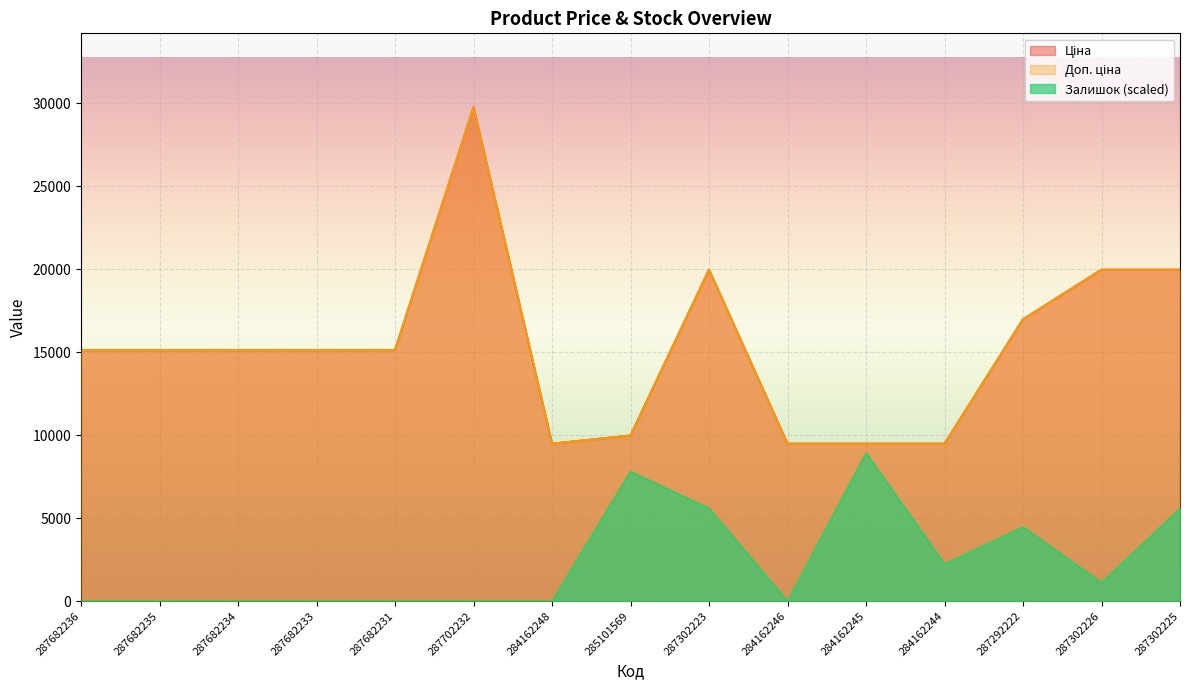

What value does the Доп. ціна series have at 287302223?

19964.2